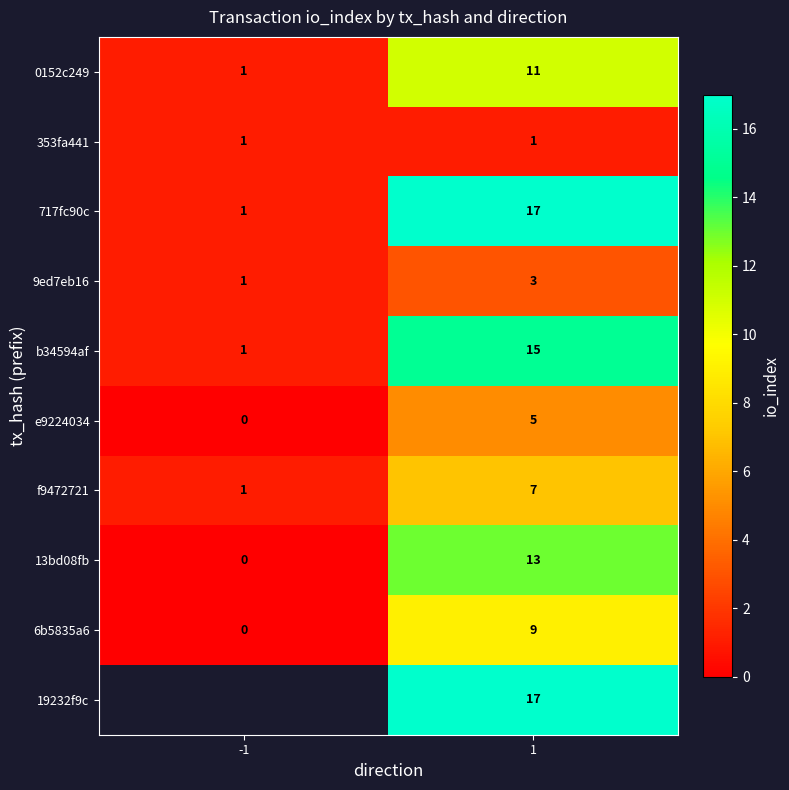

Is the value of b34594af at -1 greater than the value of 0152c249 at 1?

No